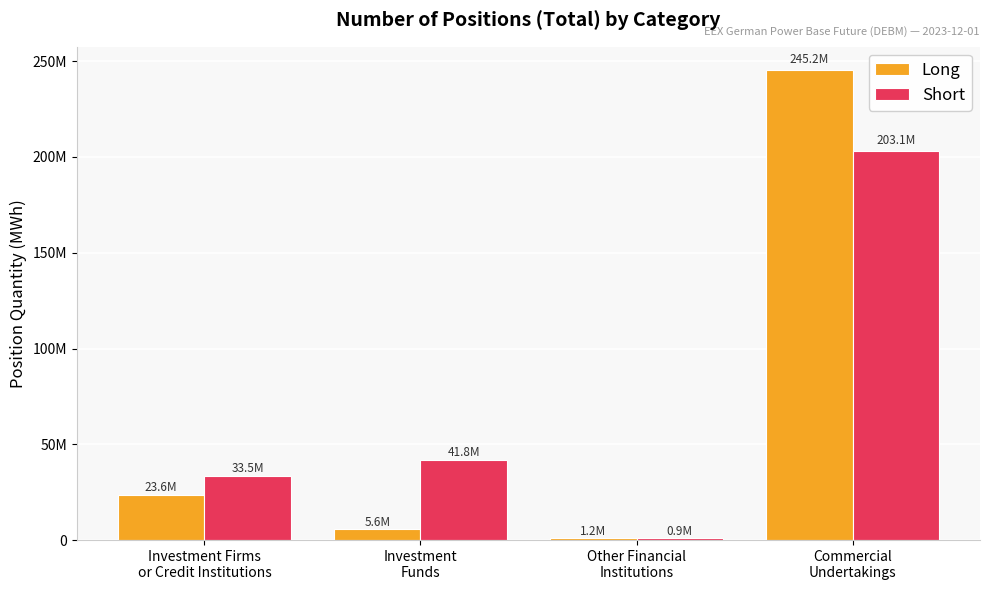

Are the bars horizontal?

No